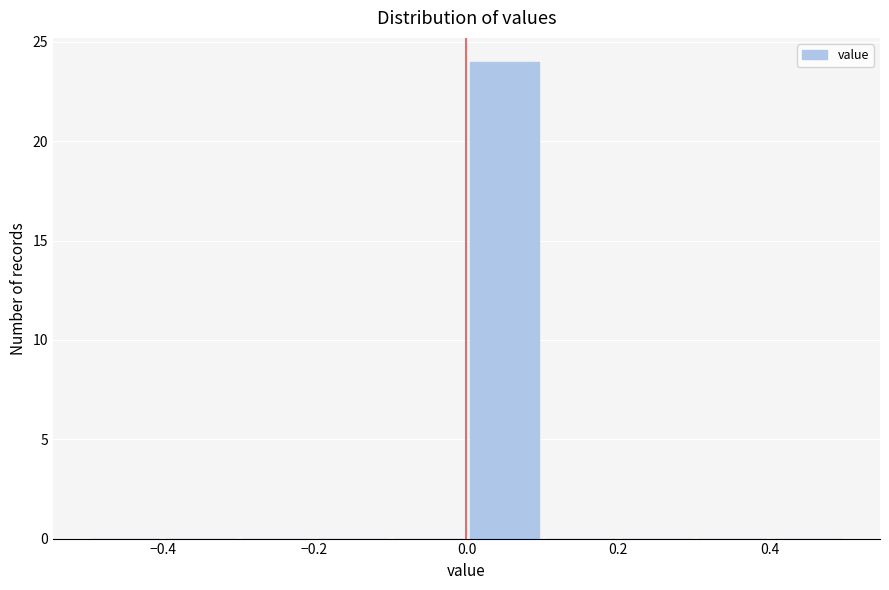

Reading left to right, transcribe this chart: for each bar, give the range it covers on the x-axis and its height. The values are not printed on the chart, so give them approximately, as read against the axis.

-0.5 to -0.4: 0
-0.4 to -0.3: 0
-0.3 to -0.2: 0
-0.2 to -0.1: 0
-0.1 to 0.0: 0
0.0 to 0.1: 24
0.1 to 0.2: 0
0.2 to 0.3: 0
0.3 to 0.4: 0
0.4 to 0.5: 0